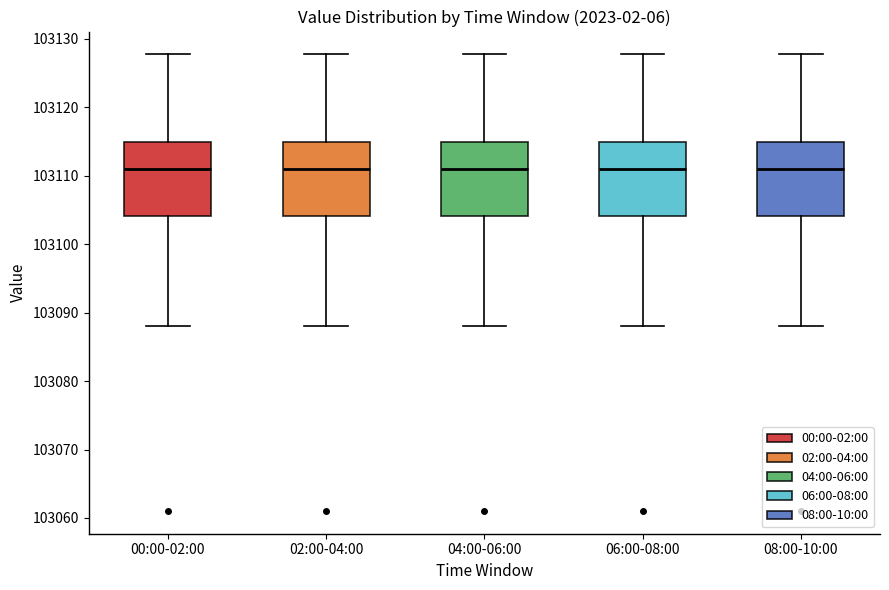

Where is the lower edge of the box for 04:00-06:00 on the y-axis? The values are not printed on the chart, so give them approximately, as read against the axis.

103104